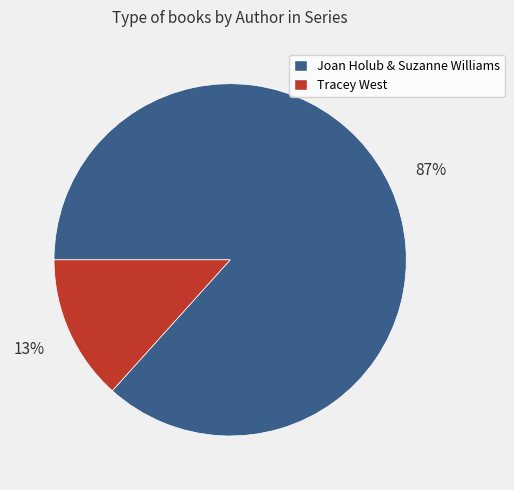

To the nearest percent, what is the average slice percentage?

50%